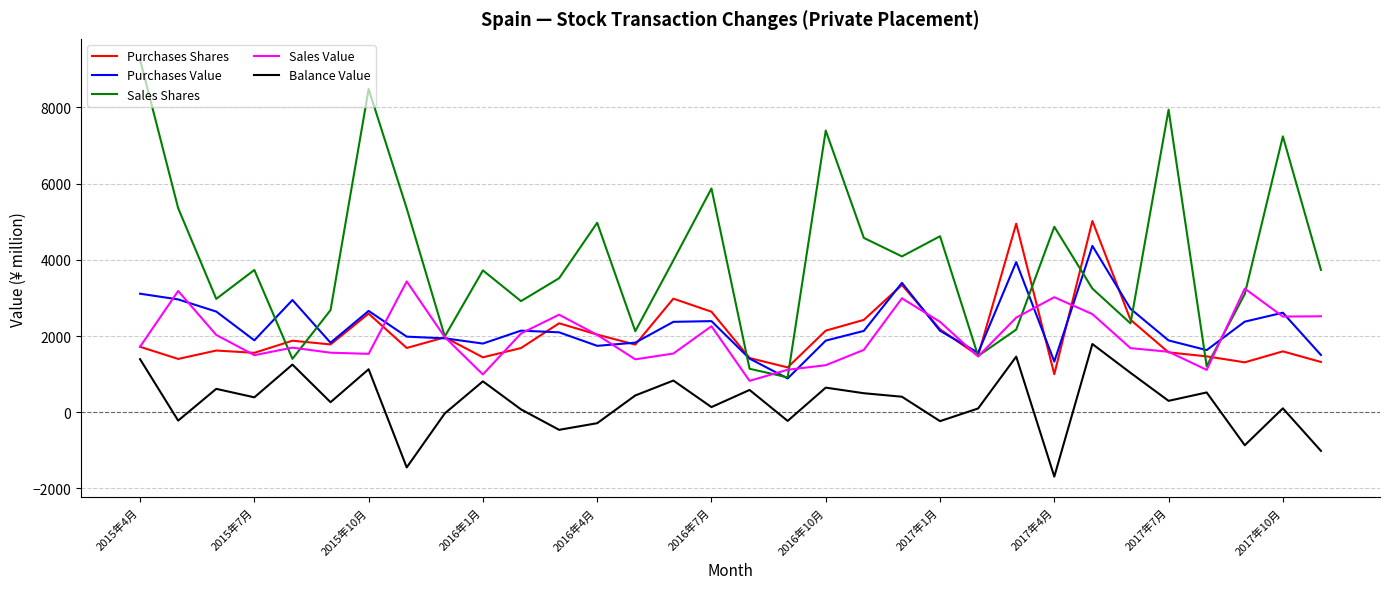

What is the greatest value displayed?

9255